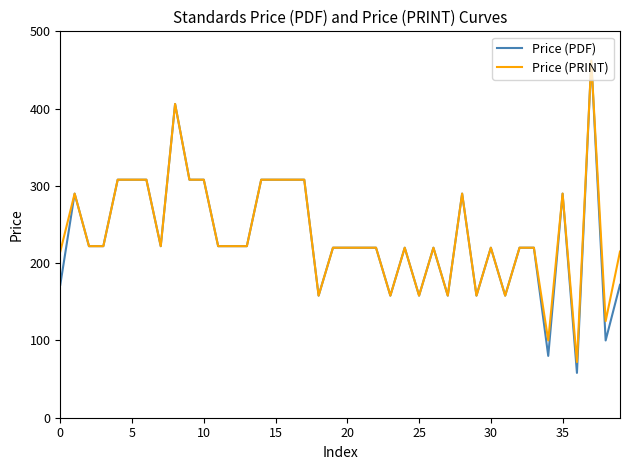

What is the highest value of the Price (PRINT) series?

462